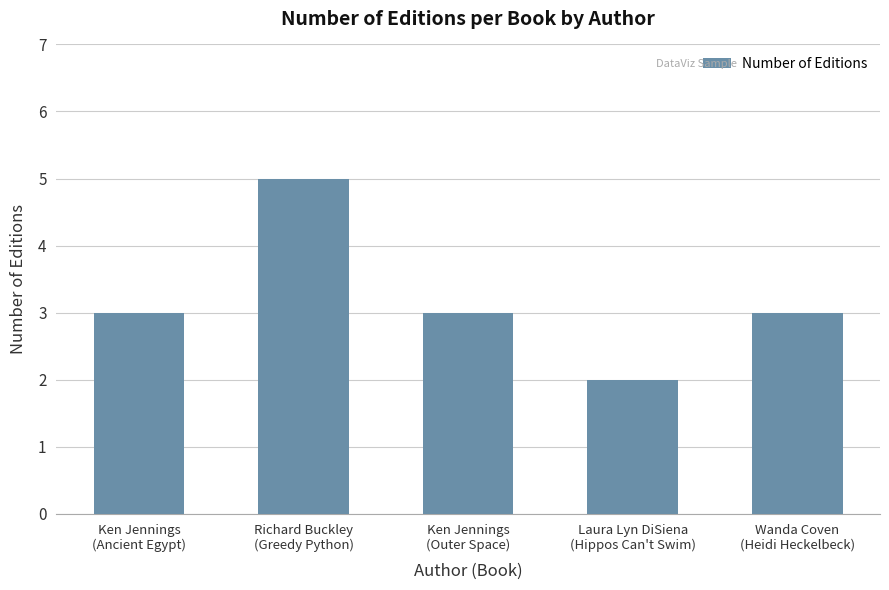

What is the greatest value displayed?

5